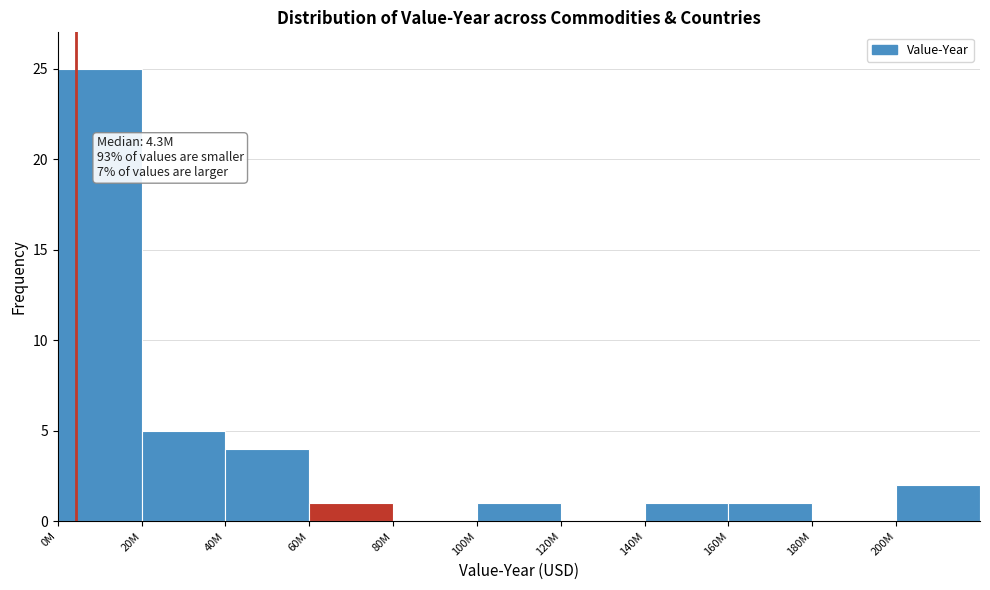

Reading left to right, what are all the values shown in this chart?

0M=25	20M=5	40M=4	60M=1	80M=0	100M=1	120M=0	140M=1	160M=1	180M=0	200M=2